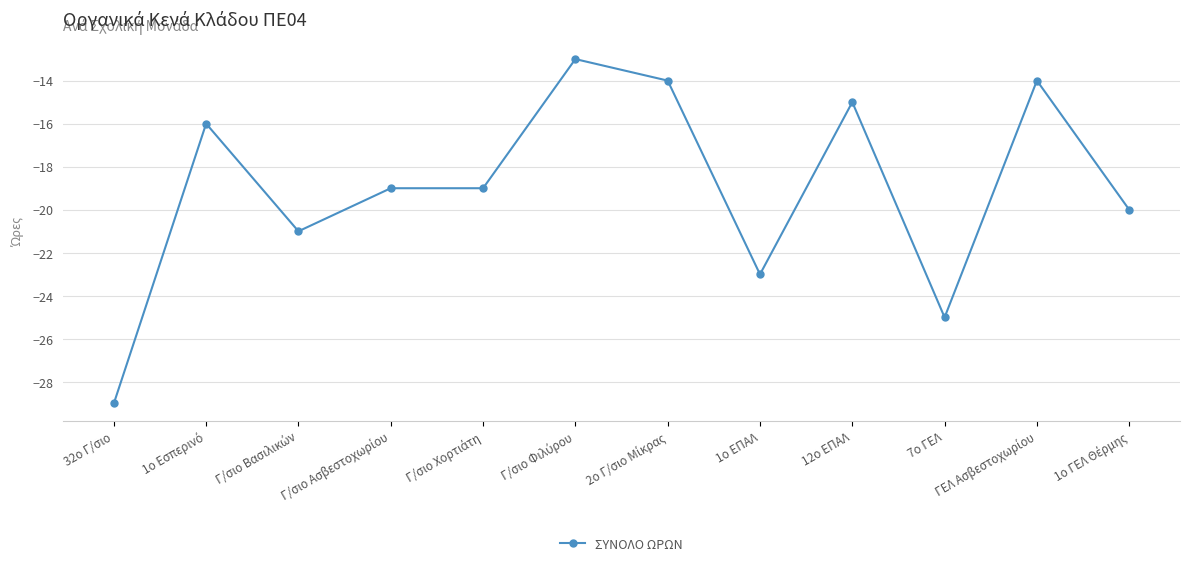

True or false: there are more than 0 points higher than both neighbors.

True